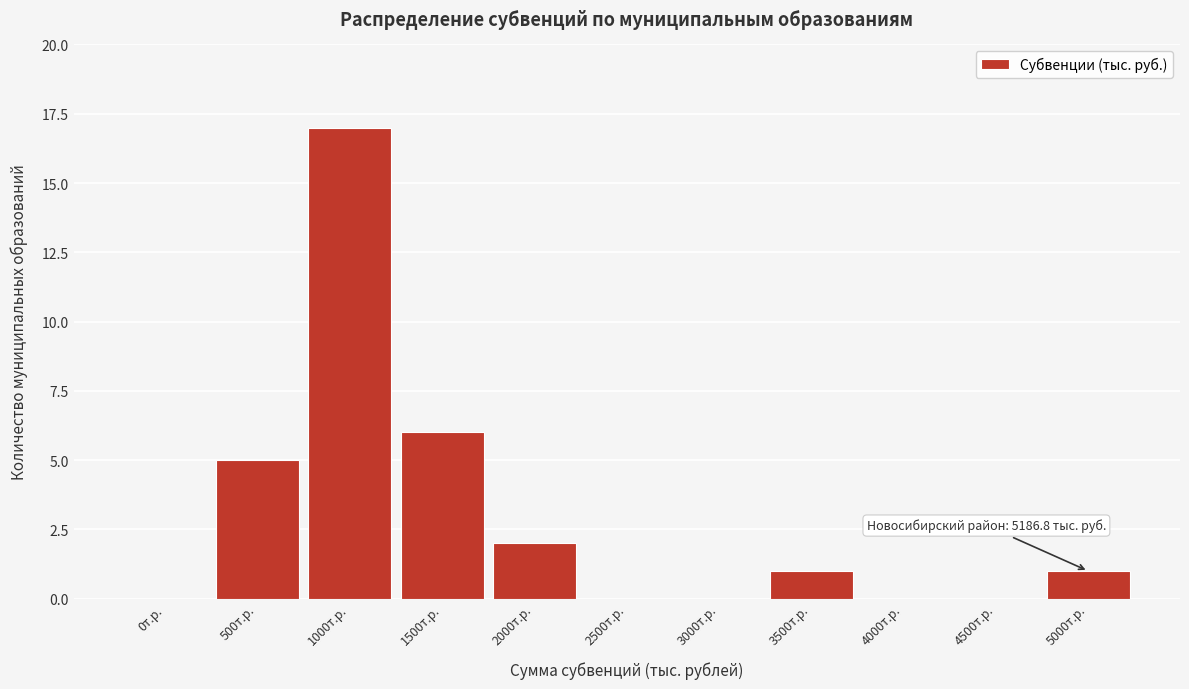

Reading right to left, list all the values displayed in this chart.

5000т.р.=1	4500т.р.=0	4000т.р.=0	3500т.р.=1	3000т.р.=0	2500т.р.=0	2000т.р.=2	1500т.р.=6	1000т.р.=17	500т.р.=5	0т.р.=0